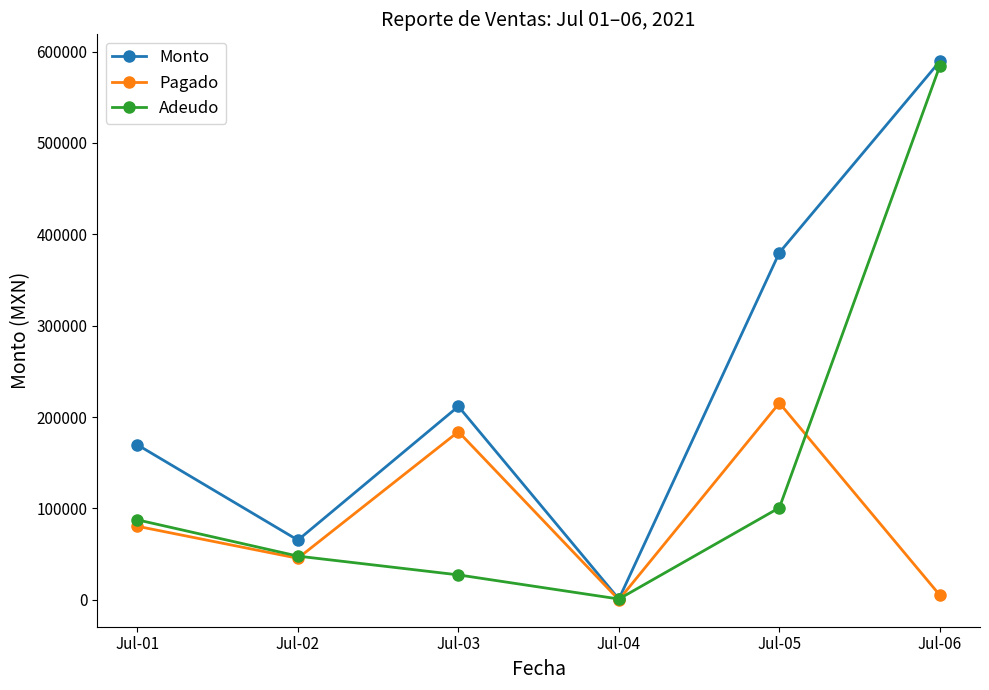

How many values in the Pagado series are below 80462?

3